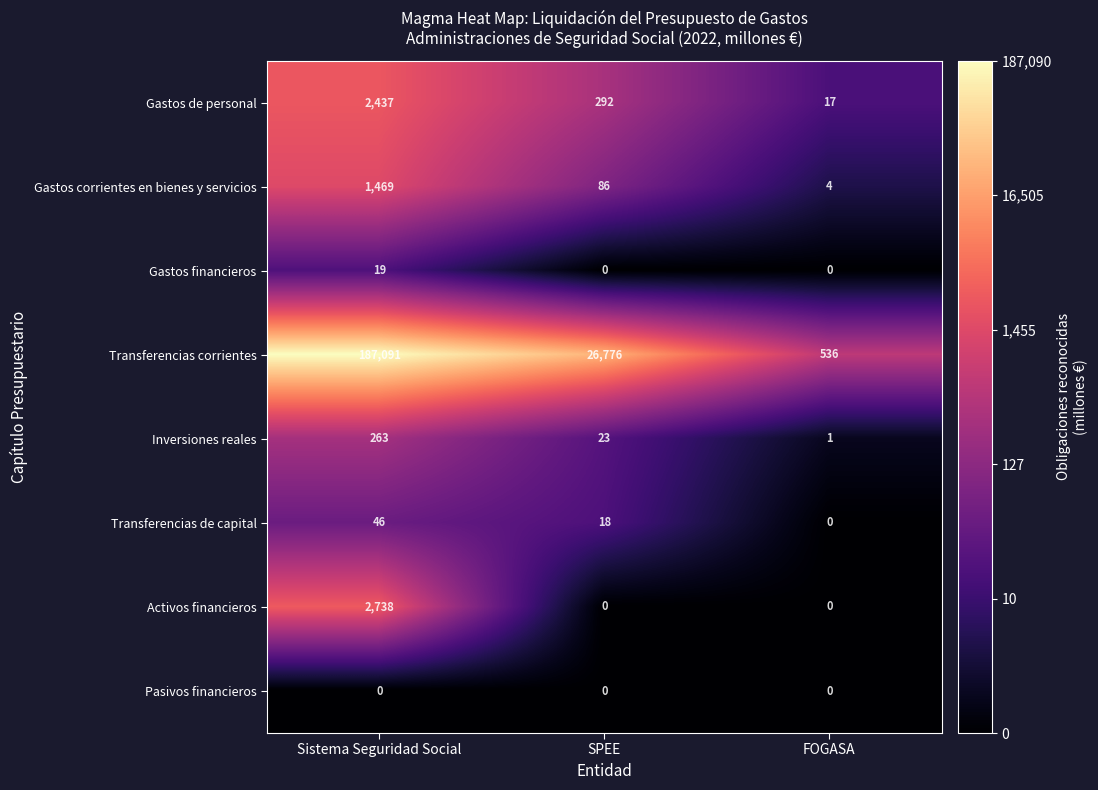

At which category does the chart reach its peak across all series?

Sistema Seguridad Social